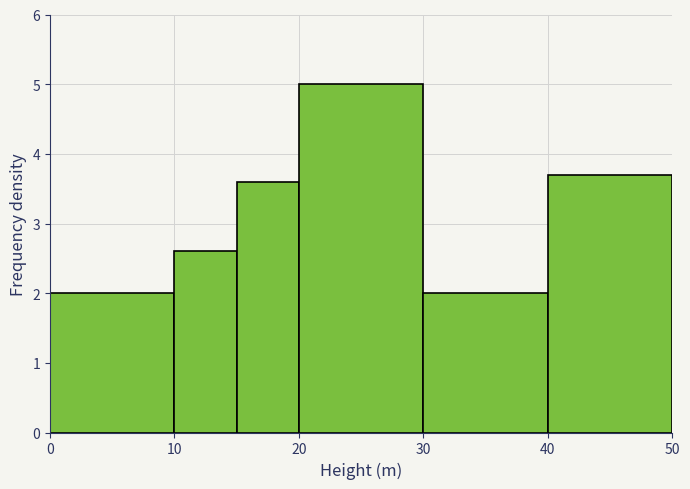

Over which range of the x-axis is the bar tallest?

20 to 30